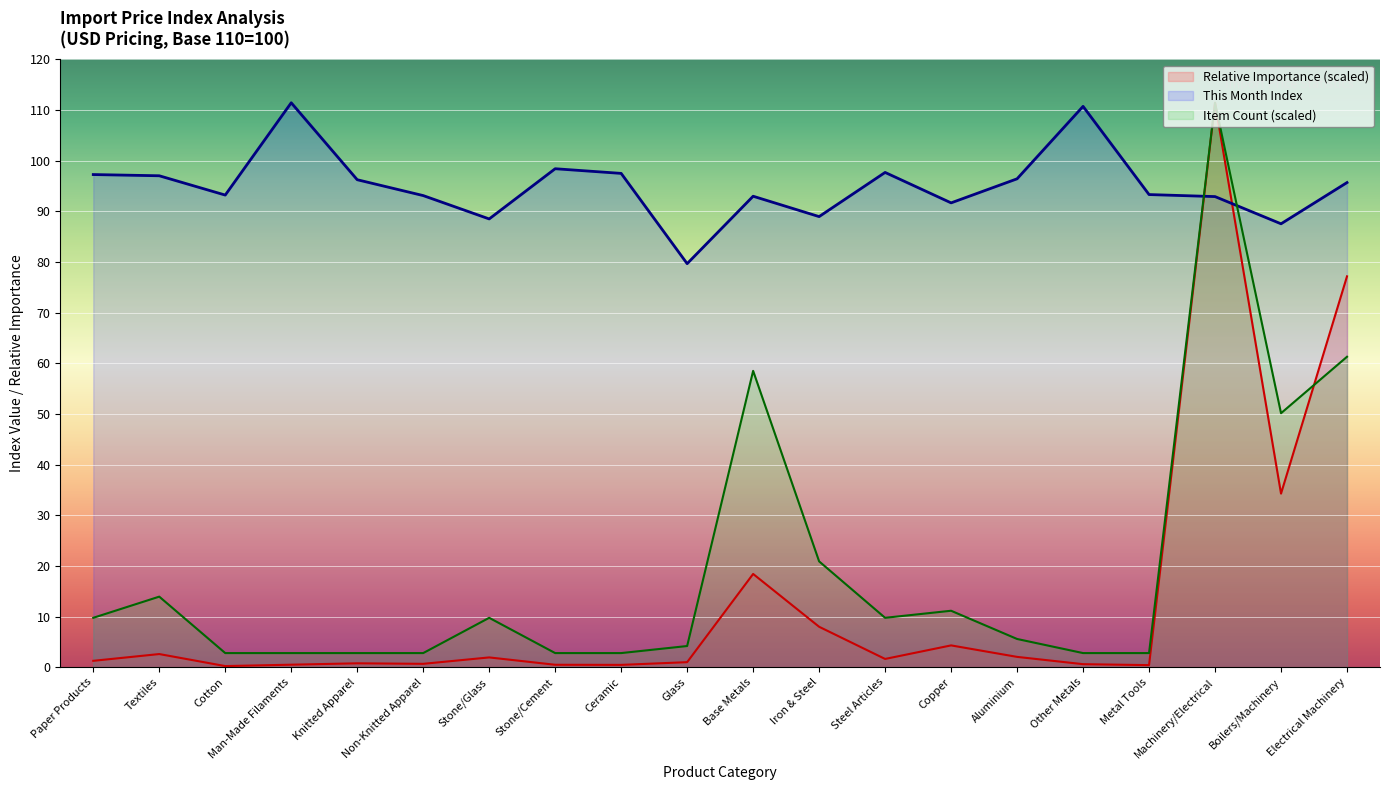

What is the label of the 3rd point from the right?

Machinery/Electrical